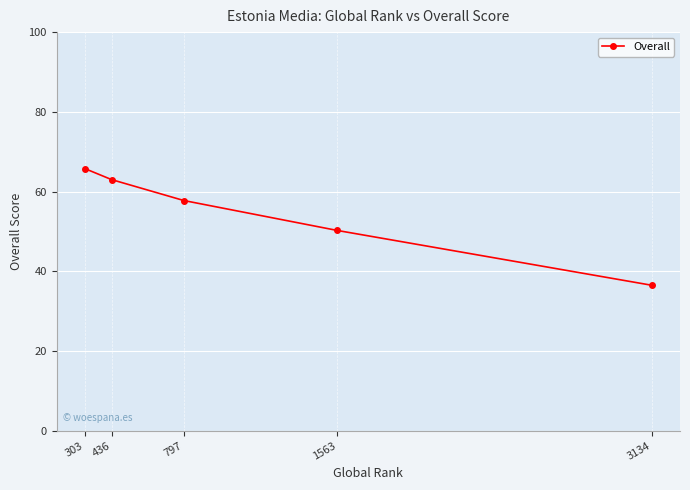

How many lines are shown in the chart?

1